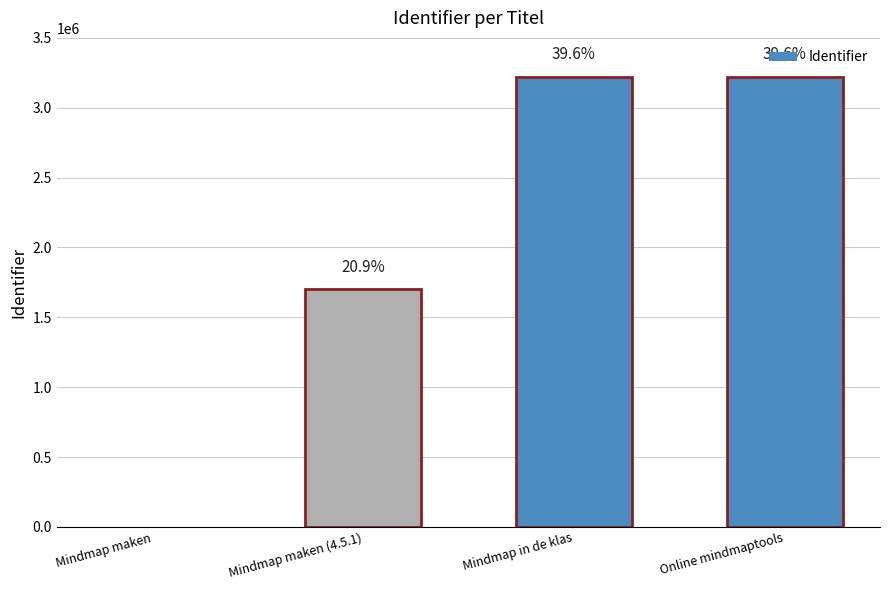

Is it true that the value at Mindmap in de klas is 3223206?

True